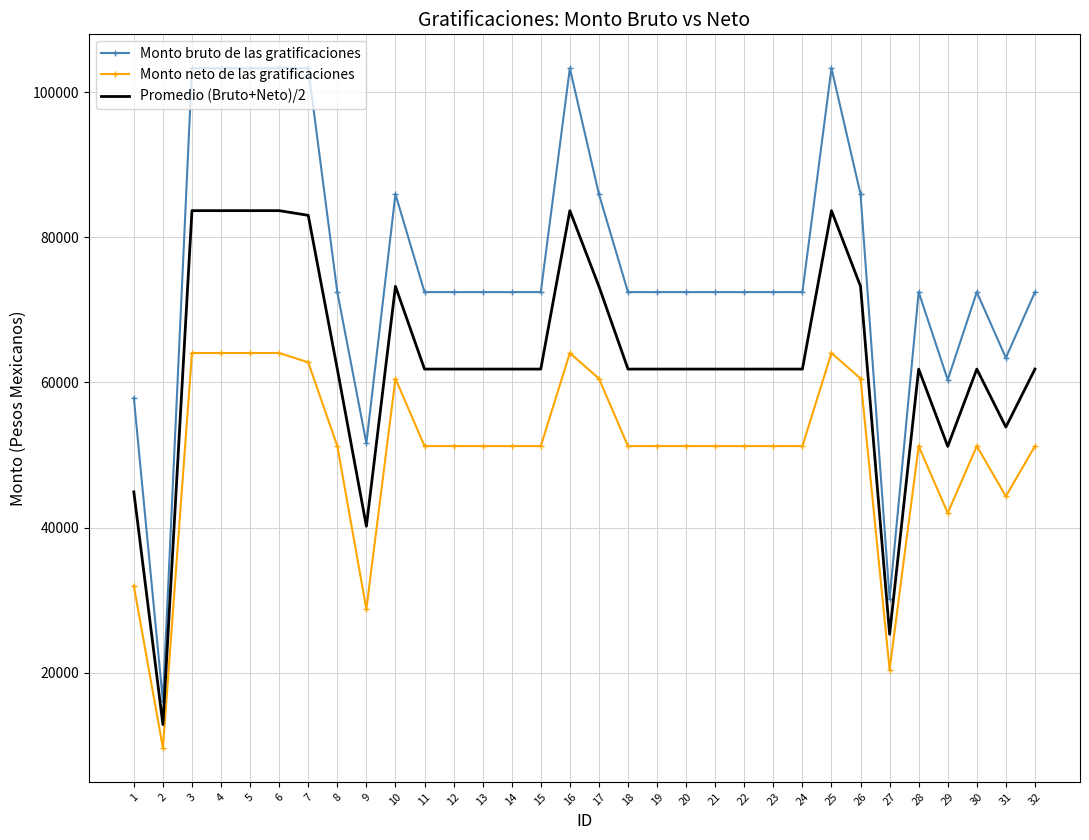

What are all the series names shown in the legend?

Monto bruto de las gratificaciones, Monto neto de las gratificaciones, Promedio (Bruto+Neto)/2